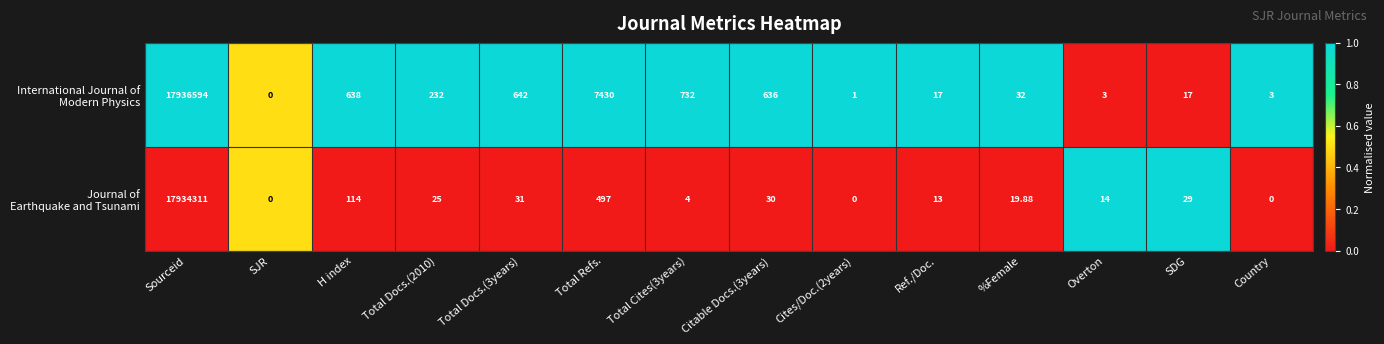

How many series are shown in this chart?

2